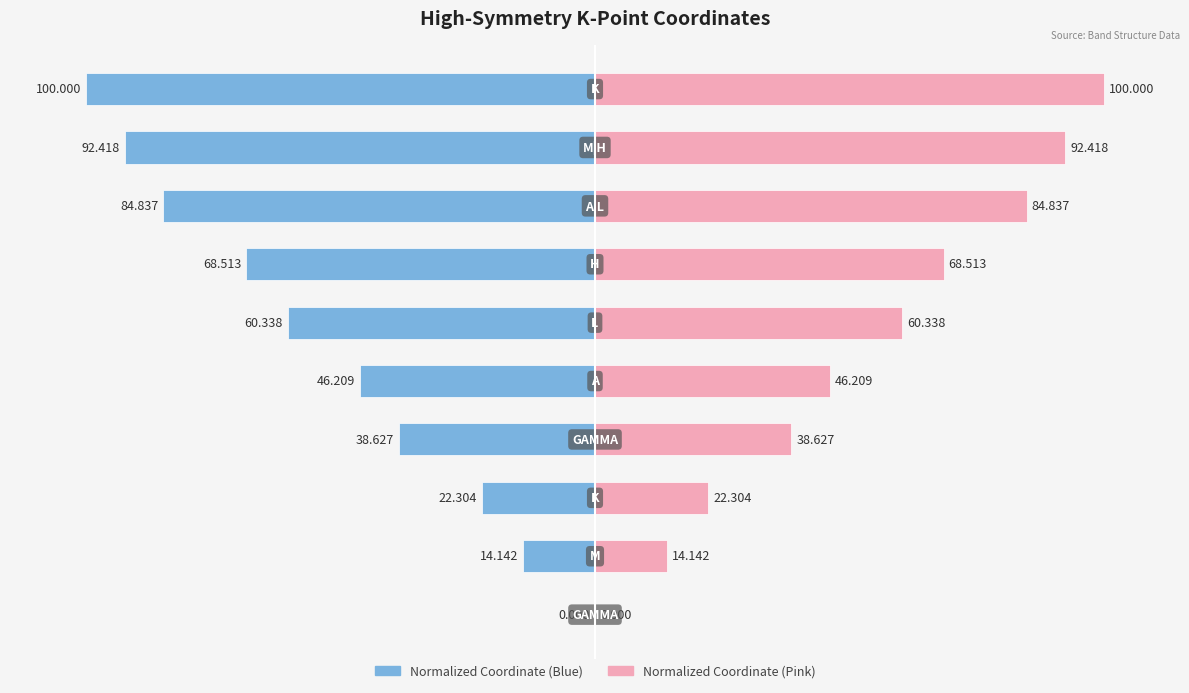

Reading left to right, transcribe all the data shown in this chart.

Left (Blue): 0=0.0	1=-14.1	2=-22.3	3=-38.6	4=-46.2	5=-60.3	6=-68.5	7=-84.8	8=-92.4	9=-100.0
Right (Pink): 0=0.0	1=14.1	2=22.3	3=38.6	4=46.2	5=60.3	6=68.5	7=84.8	8=92.4	9=100.0